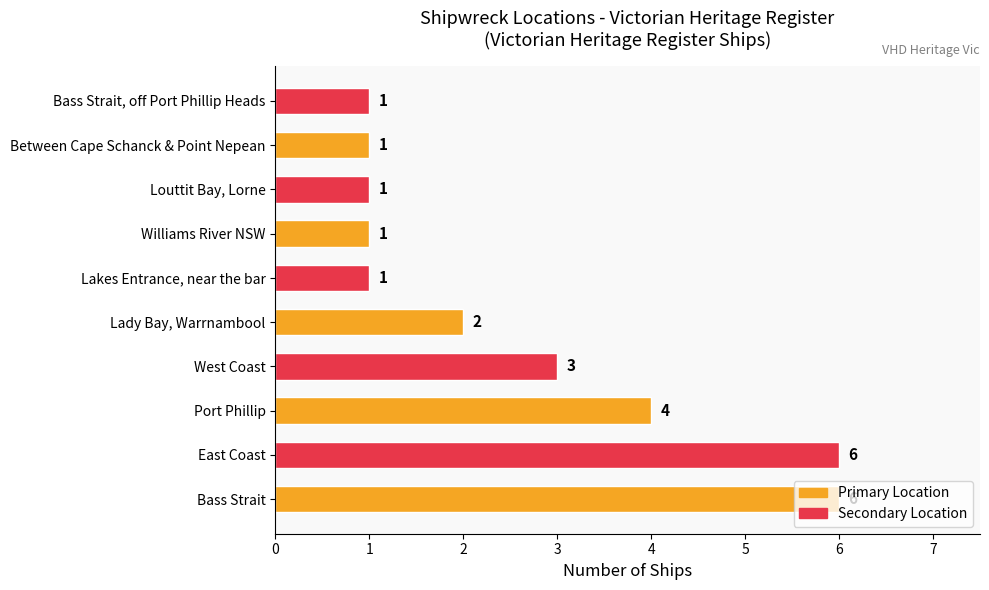

Are the bars horizontal?

Yes